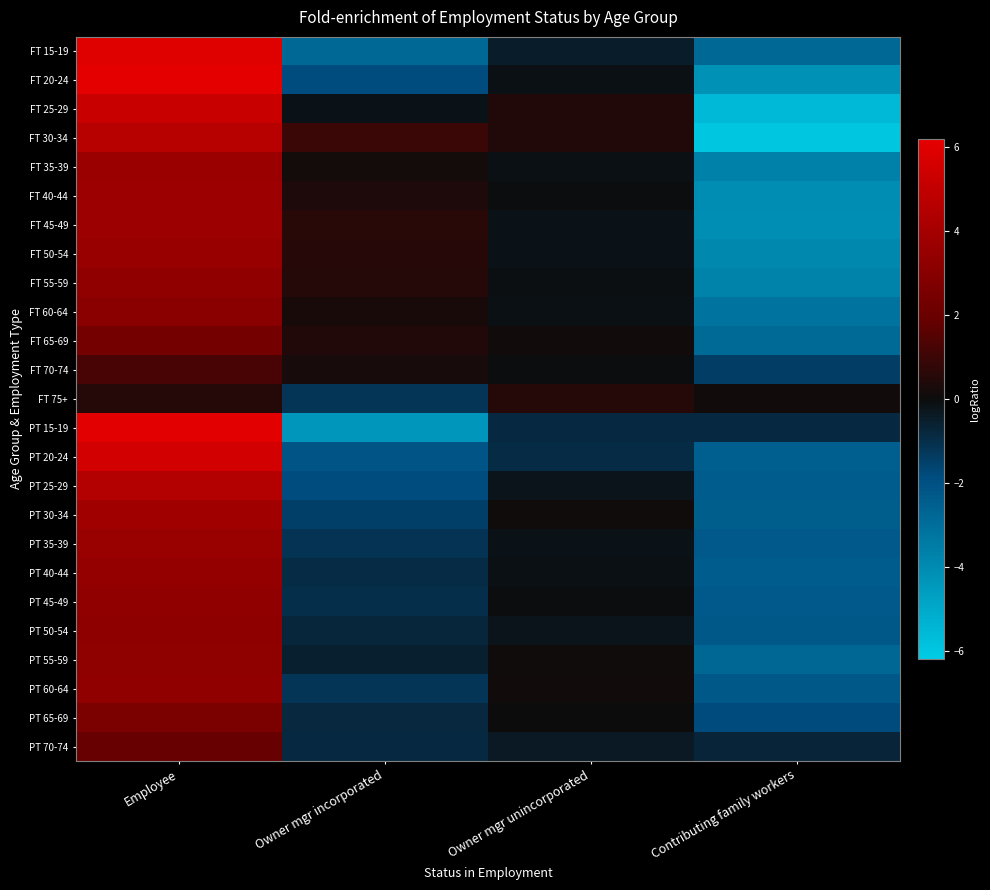

What is the difference between the highest and lowest values at Owner mgr unincorporated?

1.4